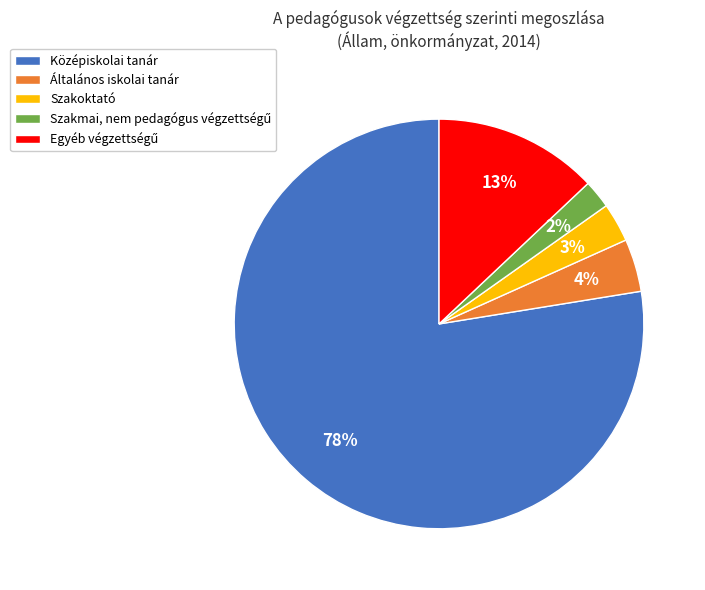

What percentage is the Általános iskolai tanár slice, to the nearest percent?

4%